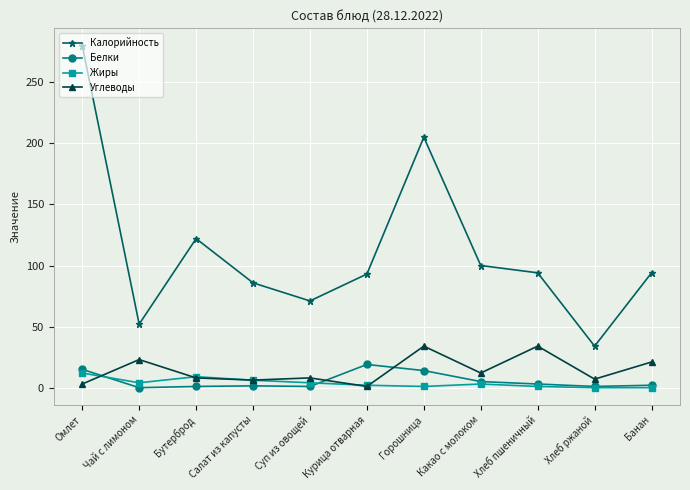

At which label does Калорийность reach its minimum?

Хлеб ржаной